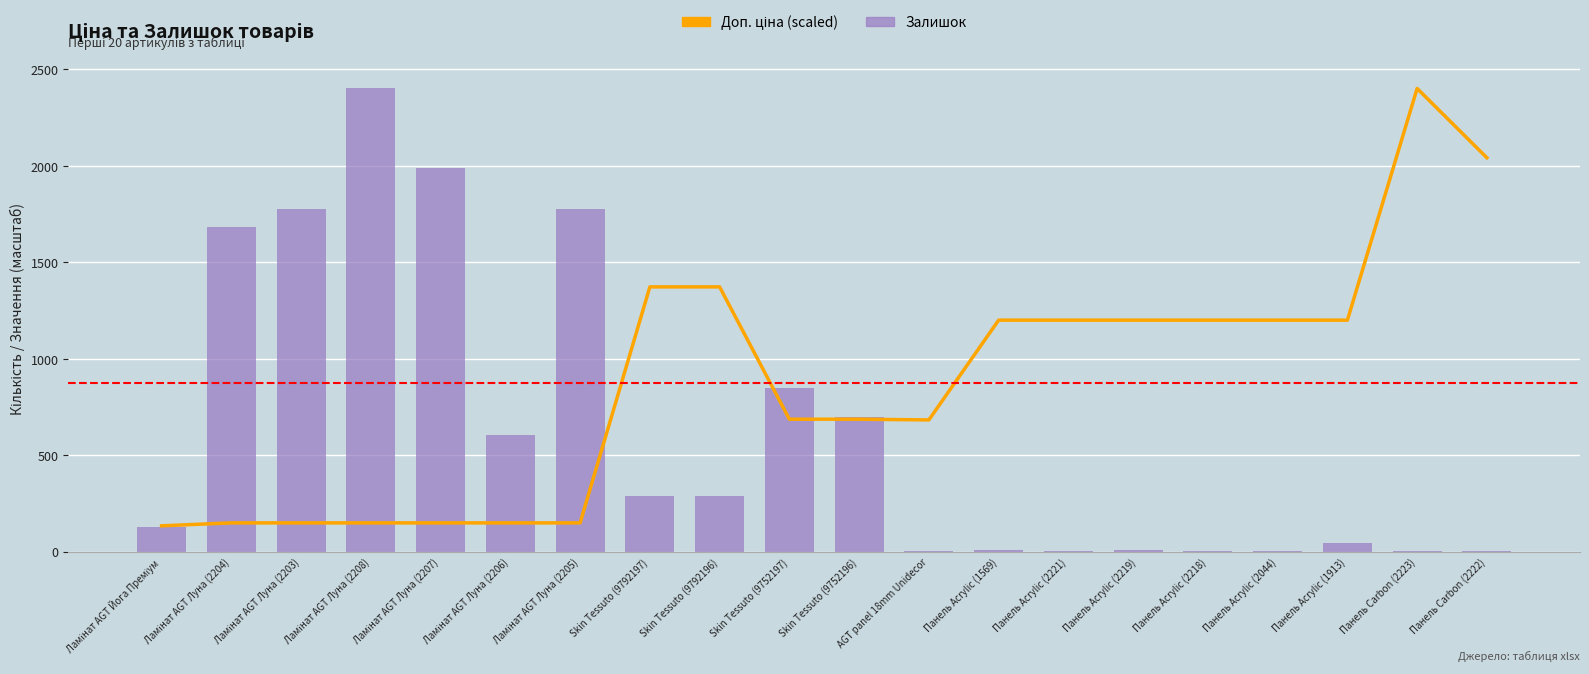

What is the total value across all series at Панель Acrylic (1913)?

1245.1